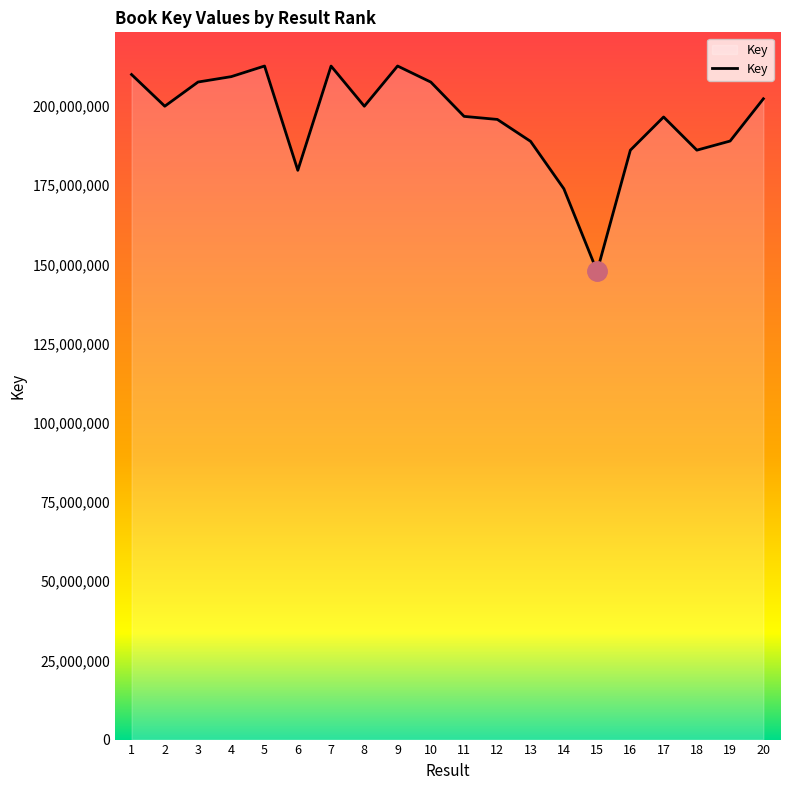

What is the average value?

195755650